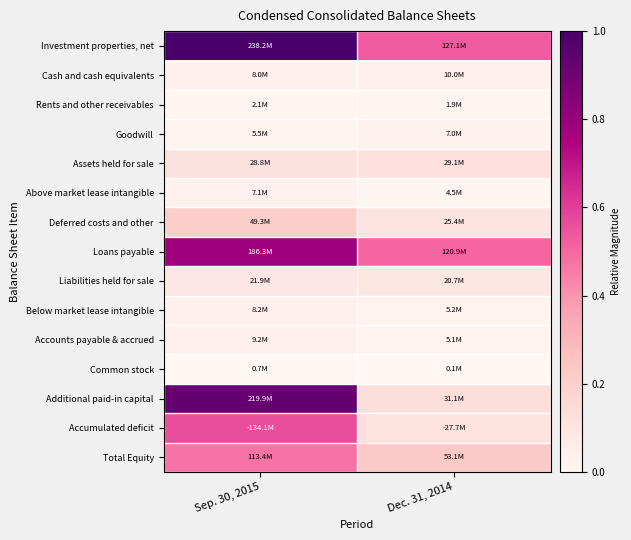

Which series has the largest total across all categories?

Investment properties, net